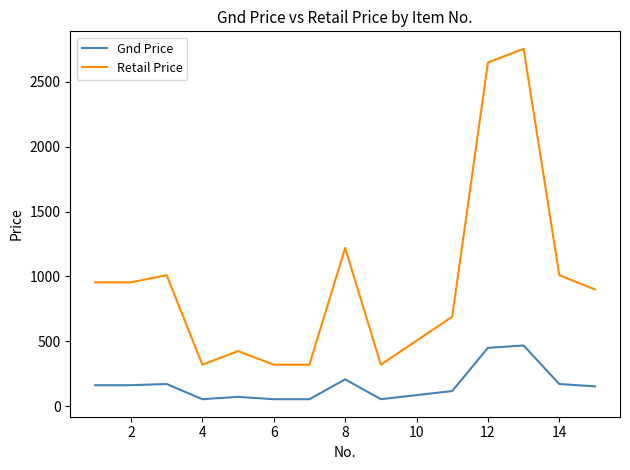

What is the minimum value for Retail Price?

320